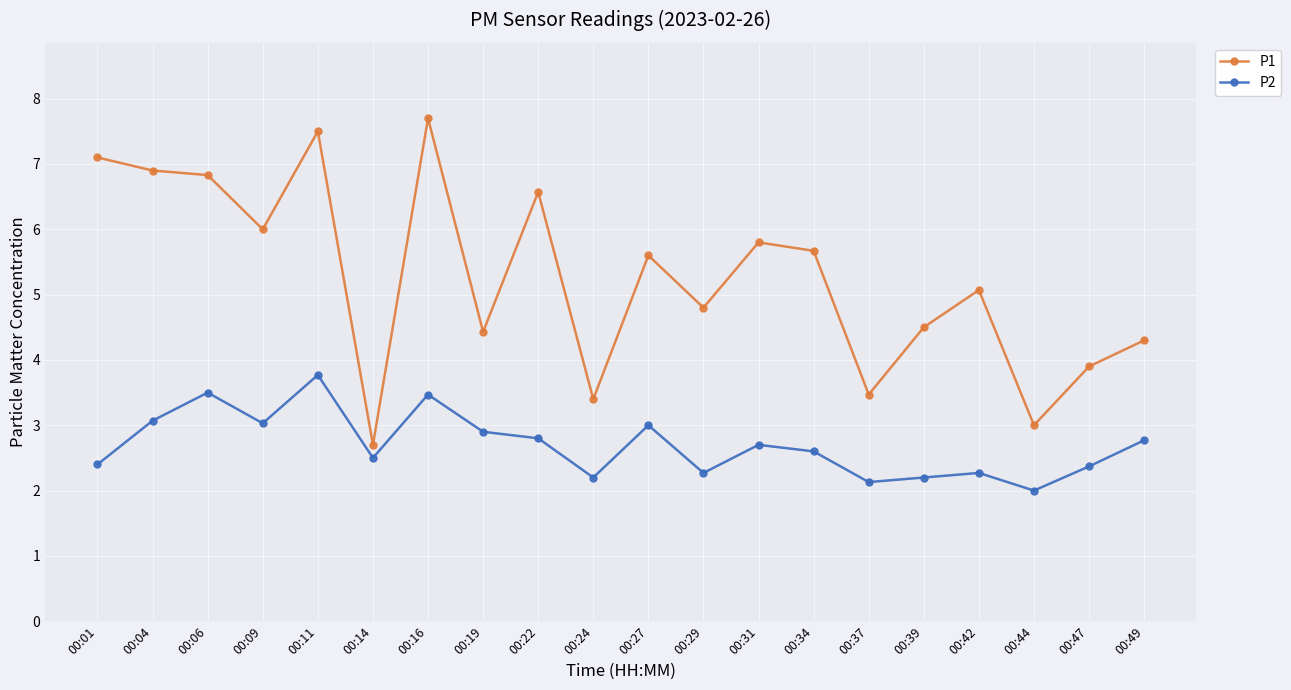

Which category has the highest value in the P1 series?

00:16